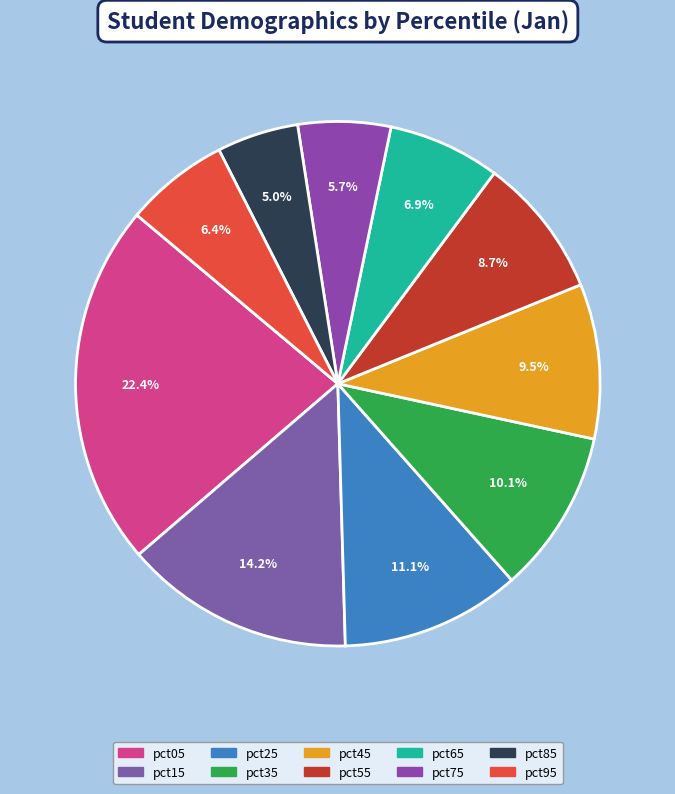

What percentage is NOT represented by pct15?

85.8%